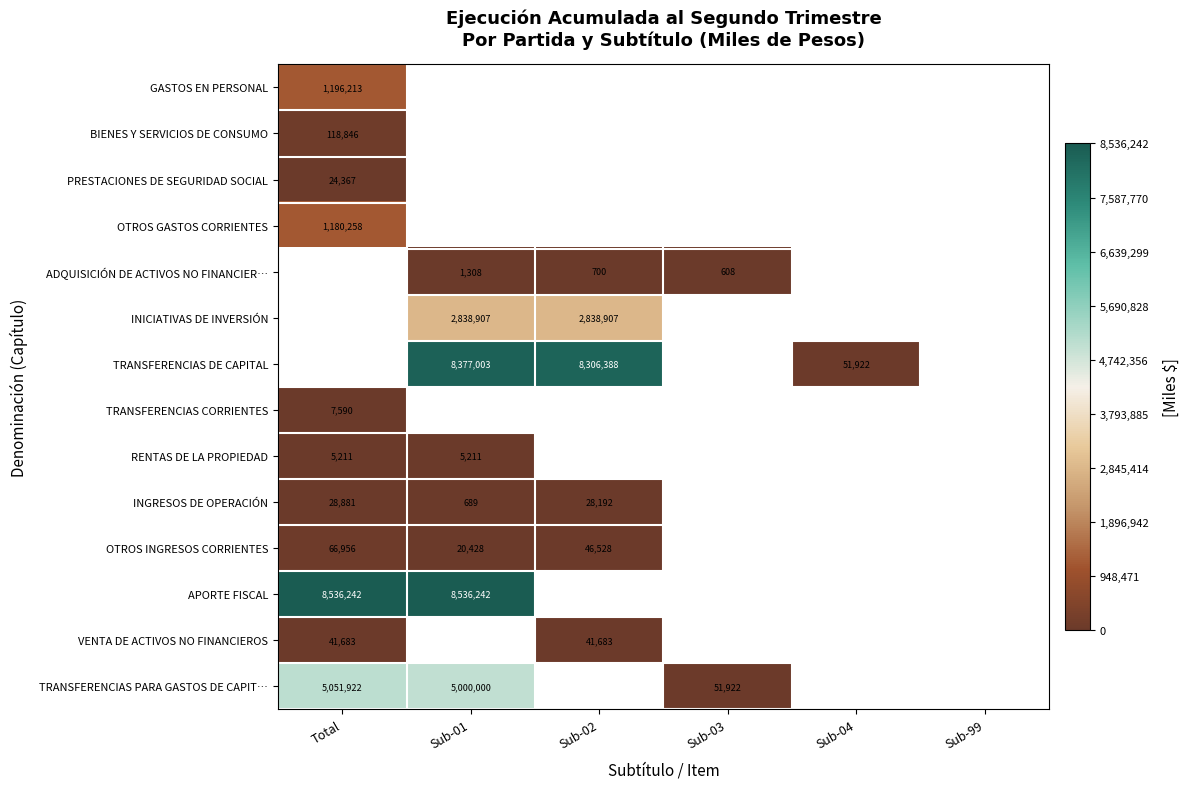

The APORTE FISCAL series shows 8536242 at Total. True or false?

True